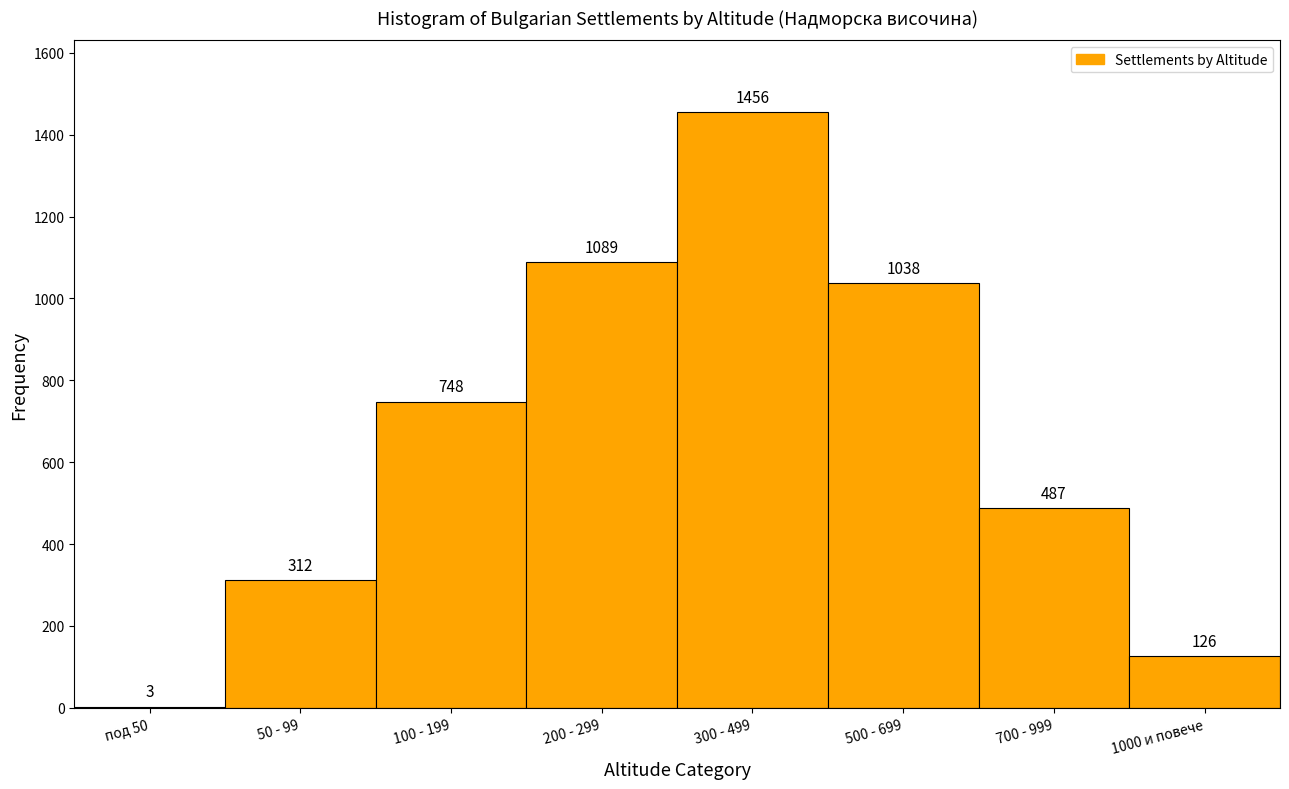

Reading left to right, list all the values displayed in this chart.

под 50=3	50 - 99=312	100 - 199=748	200 - 299=1089	300 - 499=1456	500 - 699=1038	700 - 999=487	1000 и повече=126